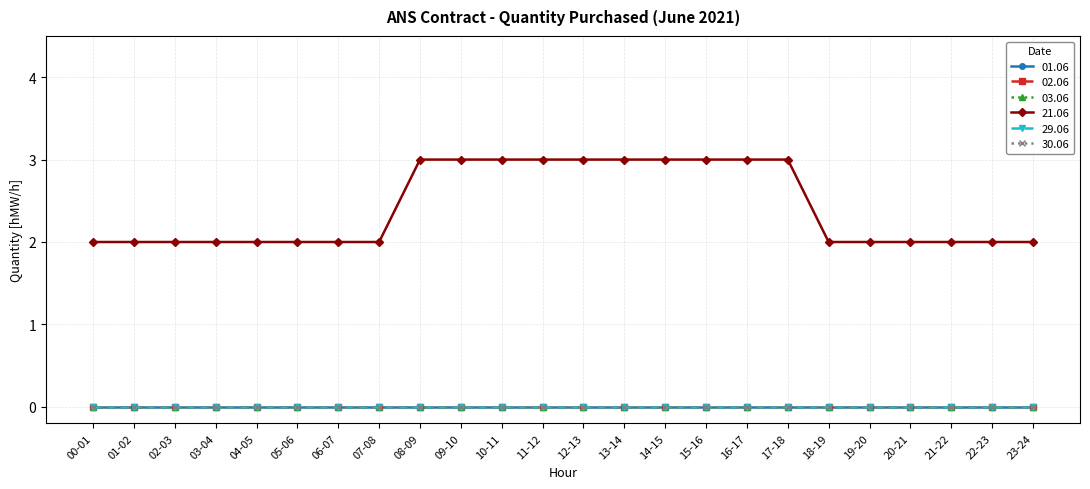

Rank the series by their maximum value, from lowest to highest.

01.06, 02.06, 03.06, 29.06, 30.06, 21.06